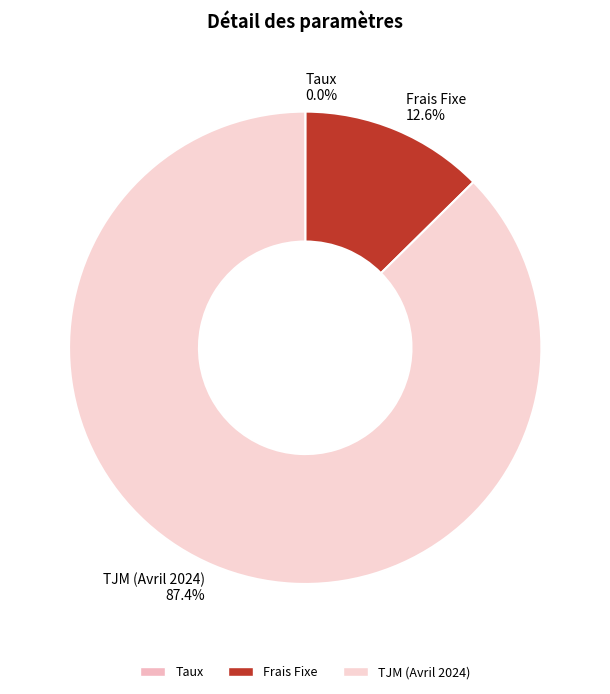

Combined, what portion of the pie is Frais Fixe and TJM (Avril 2024)?

100.0%